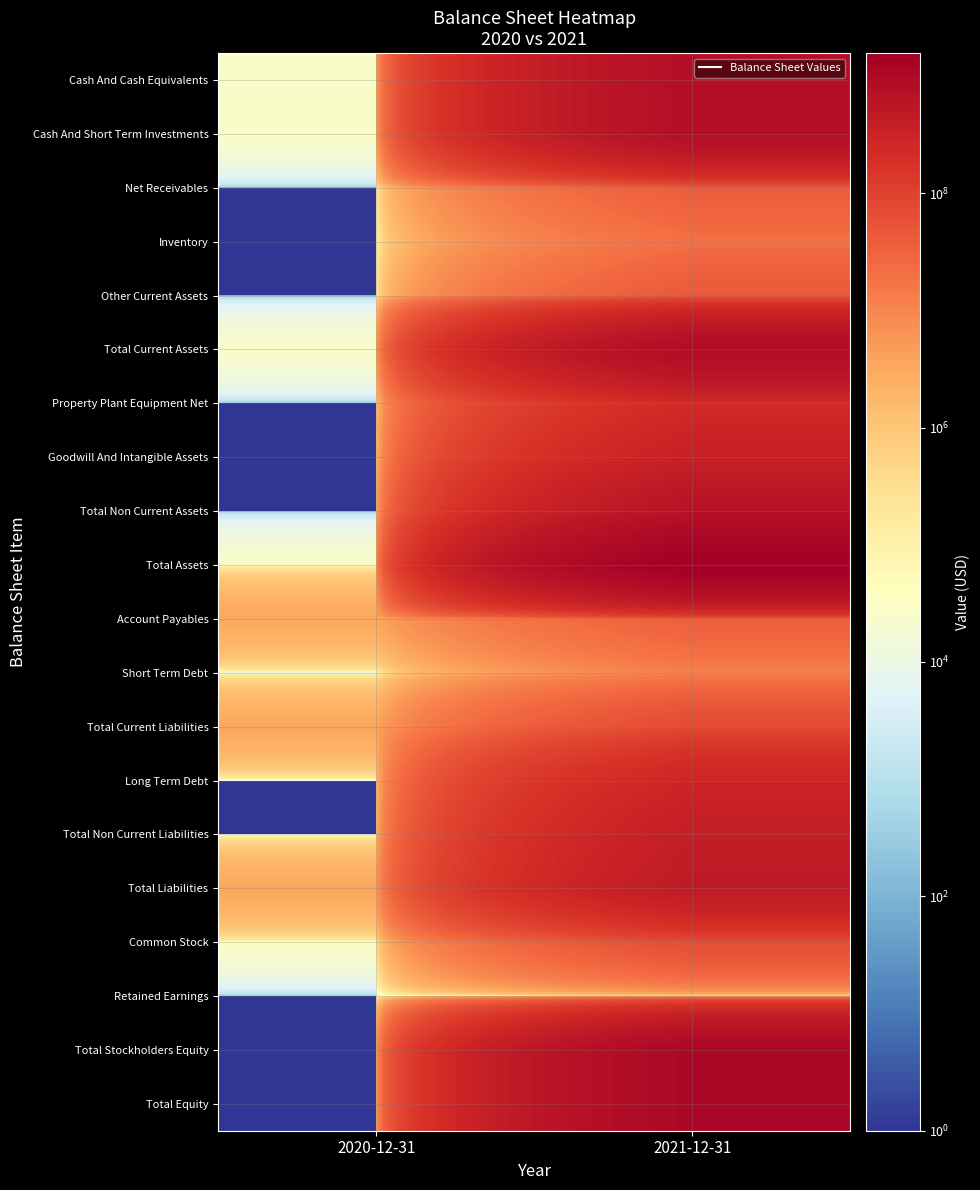

What is the spread (max minus min) of values at 2020-12-31?

3384999